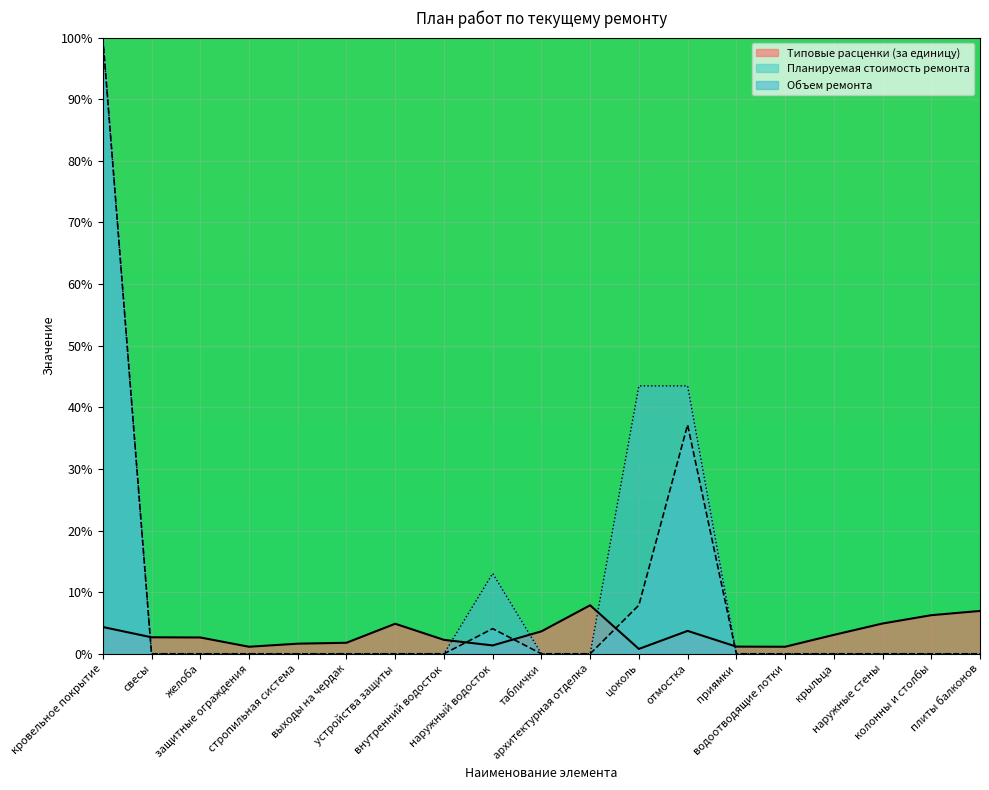

Reading left to right, extract all data points from this chart.

Типовые расценки (за единицу): кровельное покрытие=4.3	свесы=2.7	желоба=2.6	защитные ограждения=1.1	стропильная система=1.6	выходы на чердак=1.8	устройства защиты=4.9	внутренний водосток=2.3	наружный водосток=1.4	таблички=3.6	архитектурная отделка=7.9	цоколь=0.8	отмостка=3.7	приямки=1.2	водоотводящие лотки=1.1	крыльца=3.1	наружные стены=4.9	колонны и столбы=6.3	плиты балконов=7.0
Планируемая стоимость ремонта: кровельное покрытие=100.0	свесы=0.0	желоба=0.0	защитные ограждения=0.0	стропильная система=0.0	выходы на чердак=0.0	устройства защиты=0.0	внутренний водосток=0.0	наружный водосток=4.1	таблички=0.0	архитектурная отделка=0.0	цоколь=7.9	отмостка=37.2	приямки=0.0	водоотводящие лотки=0.0	крыльца=0.0	наружные стены=0.0	колонны и столбы=0.0	плиты балконов=0.0
Объем ремонта: кровельное покрытие=100.0	свесы=0.0	желоба=0.0	защитные ограждения=0.0	стропильная система=0.0	выходы на чердак=0.0	устройства защиты=0.0	внутренний водосток=0.0	наружный водосток=13.0	таблички=0.0	архитектурная отделка=0.0	цоколь=43.5	отмостка=43.5	приямки=0.0	водоотводящие лотки=0.0	крыльца=0.0	наружные стены=0.0	колонны и столбы=0.0	плиты балконов=0.0